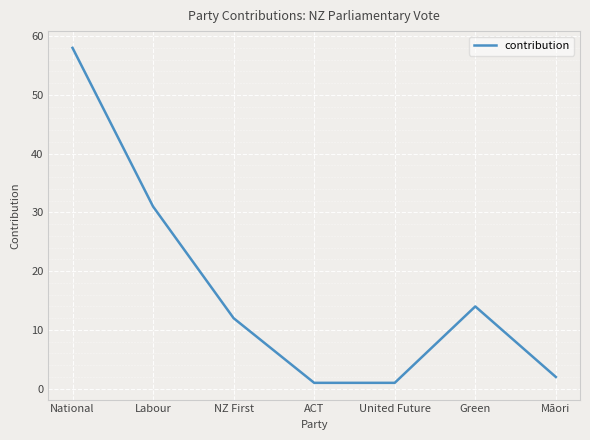

Reading left to right, list all the values displayed in this chart.

58	31	12	1	1	14	2